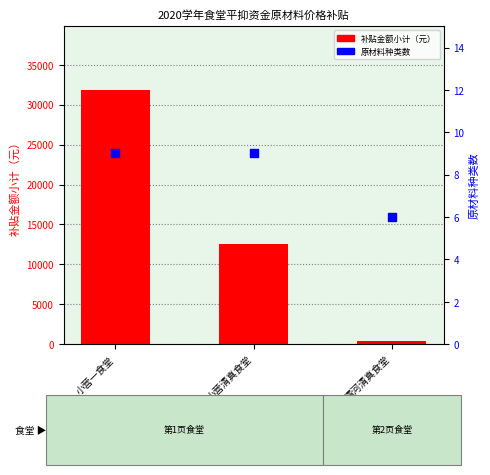

What are all the series names shown in the legend?

补贴金额小计（元）, 原材料种类数